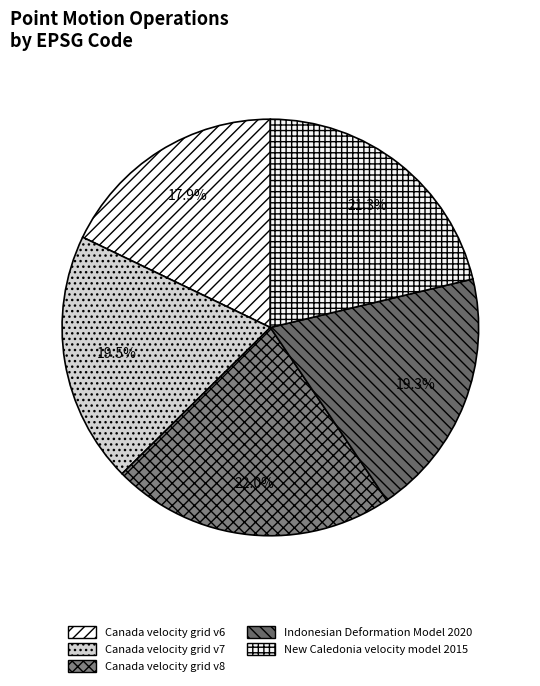

How many segments does this pie chart have?

5